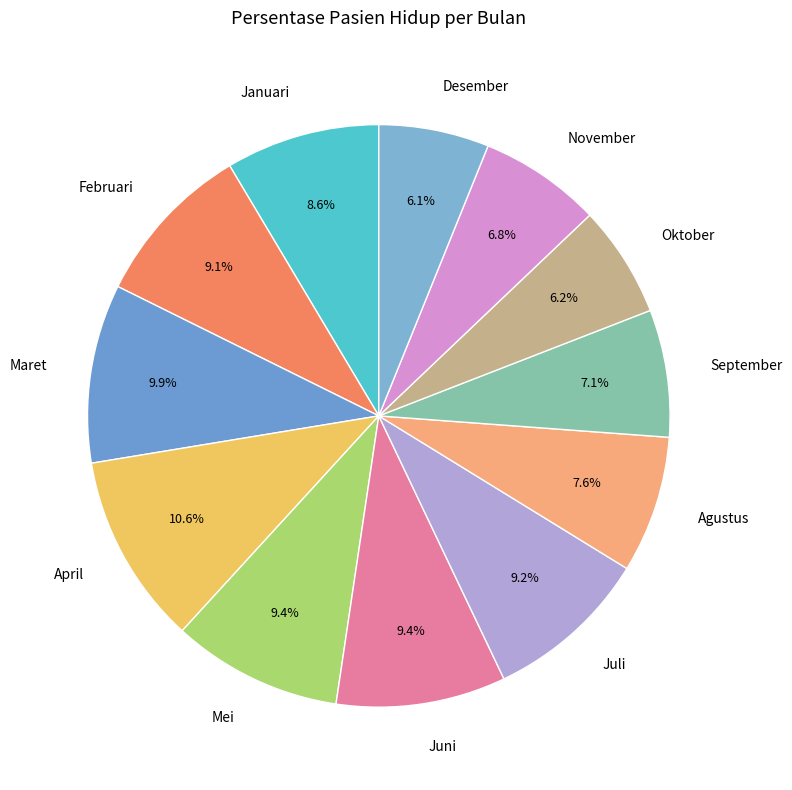

Which category has the biggest portion of the pie?

April